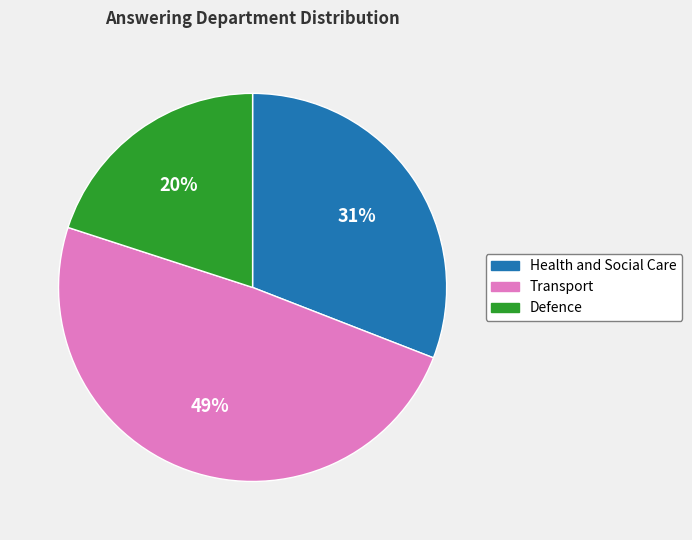

To the nearest percent, what portion does Transport represent?

49%